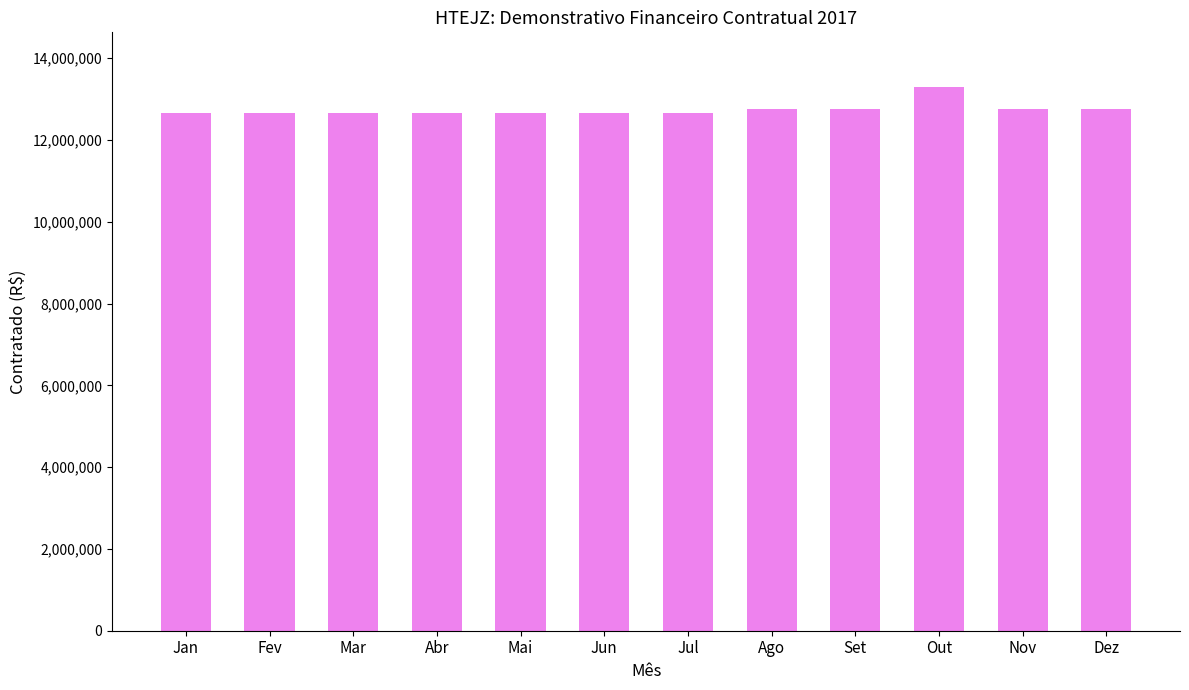

What is the change in value from Abr to Nov?

+103011.4